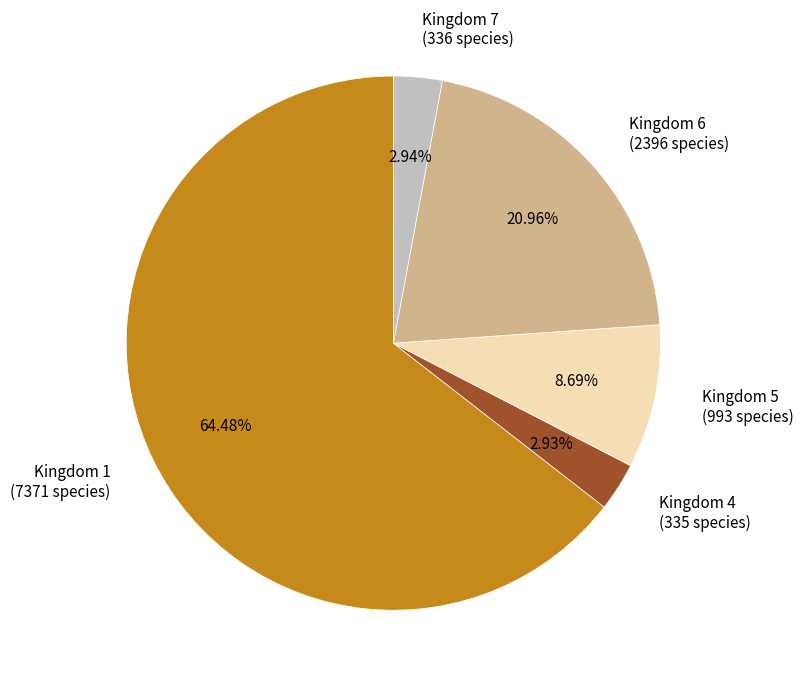

Do Kingdom 4 and Kingdom 5 together represent more than half of the pie?

No